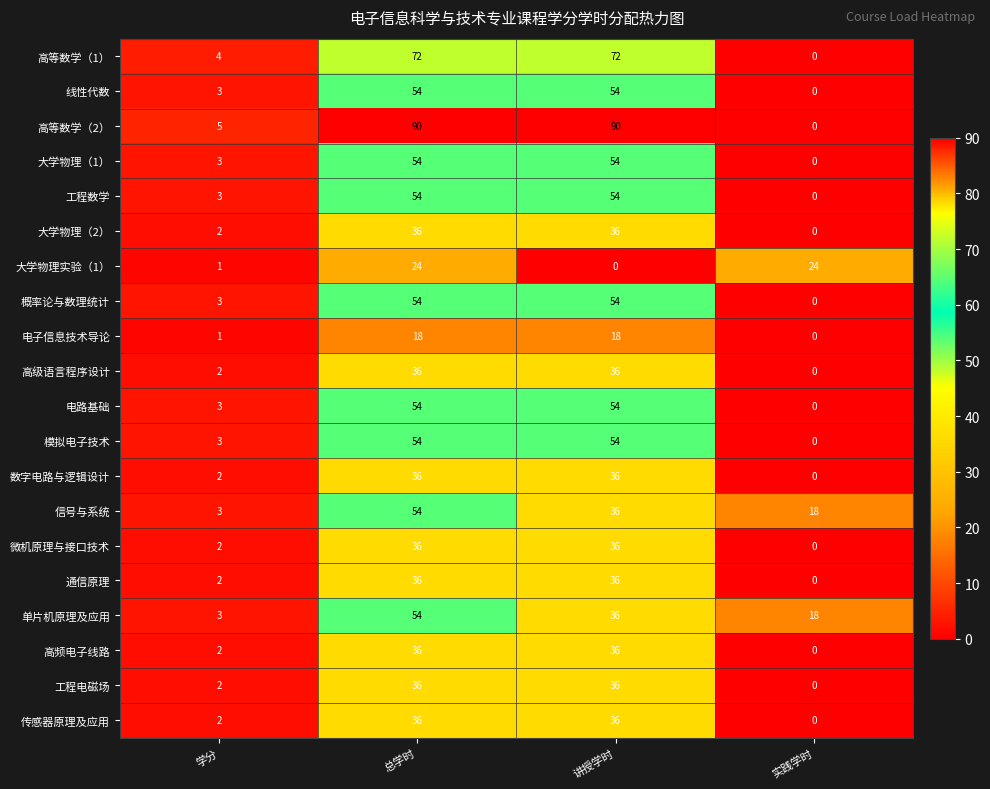

What is the sum of all 大学物理实验（1） values?

49